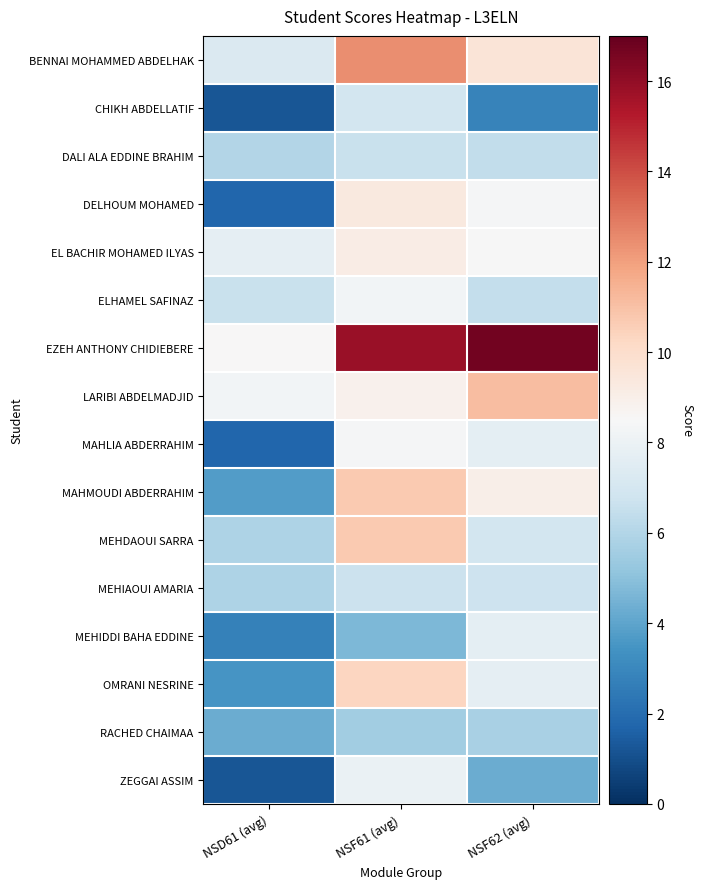

Between NSD61 (avg) and NSF62 (avg), which is larger?

NSF62 (avg)